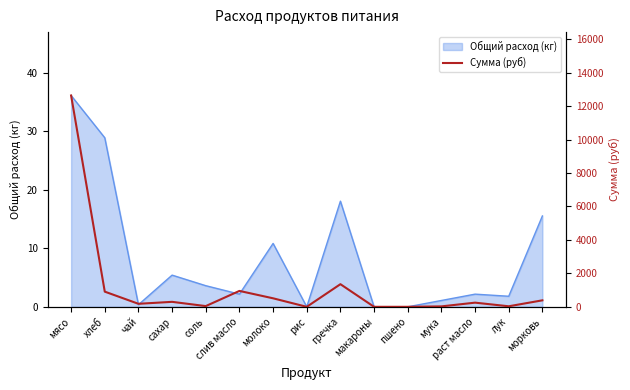

What is the maximum value for Общий расход (кг)?

36.1